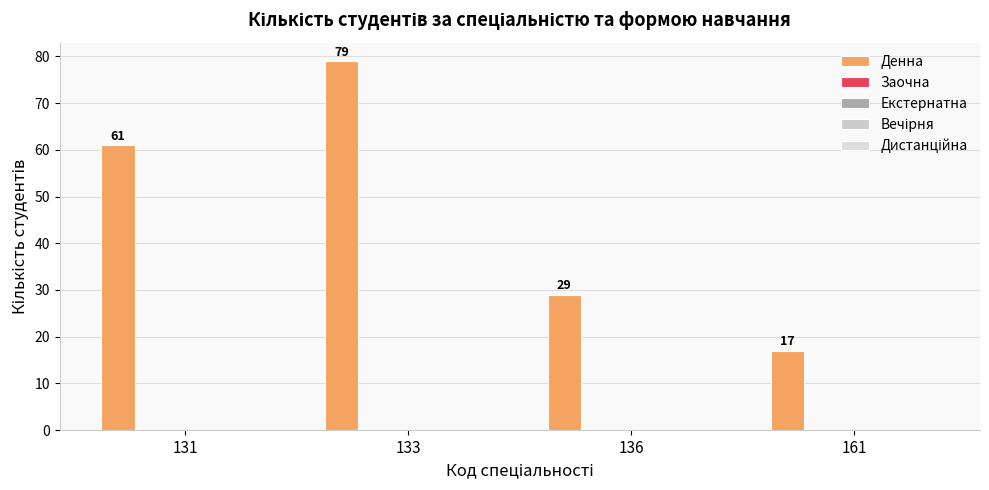

How many bars are there in total?

4